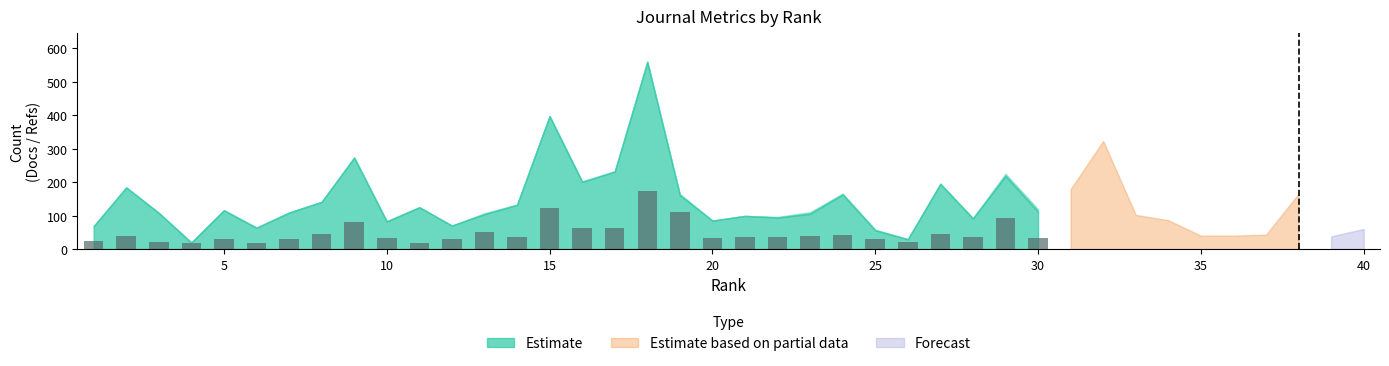

What is the maximum value shown in the chart?

173.7